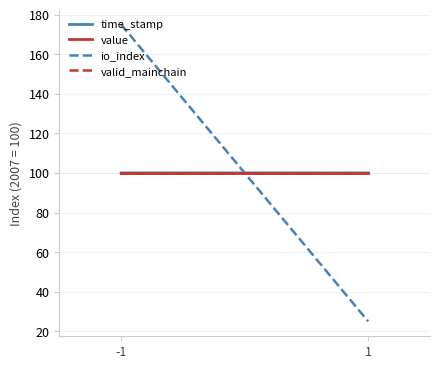

How many lines are shown in the chart?

4